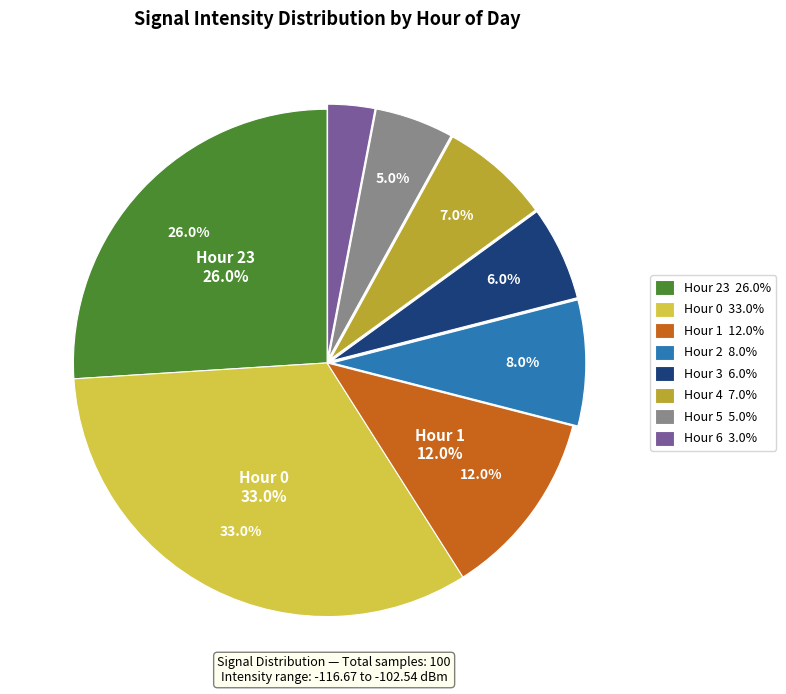

Rank the categories by value from highest to lowest.

Hour 0, Hour 23, Hour 1, Hour 2, Hour 4, Hour 3, Hour 5, Hour 6